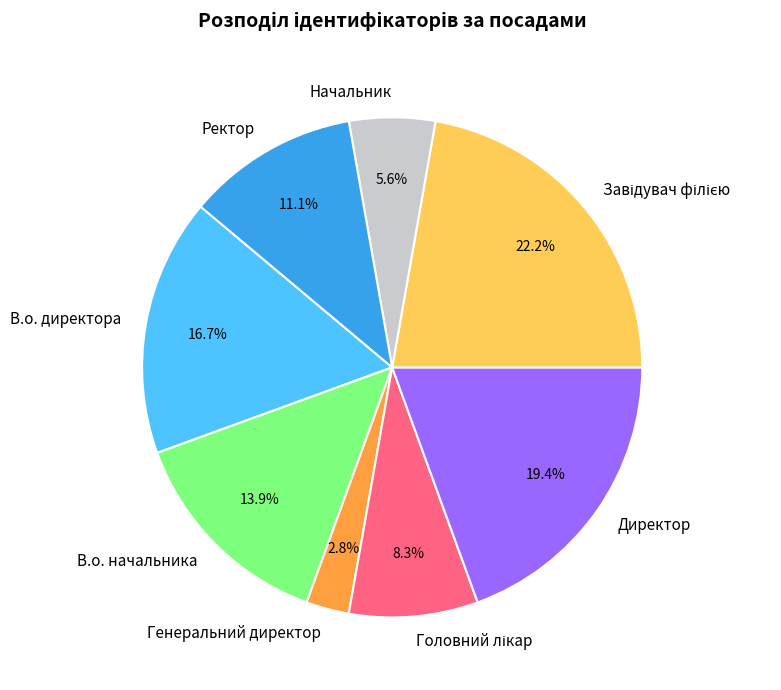

To the nearest percent, what is the difference between the Генеральний директор and Ректор slice percentages?

8%